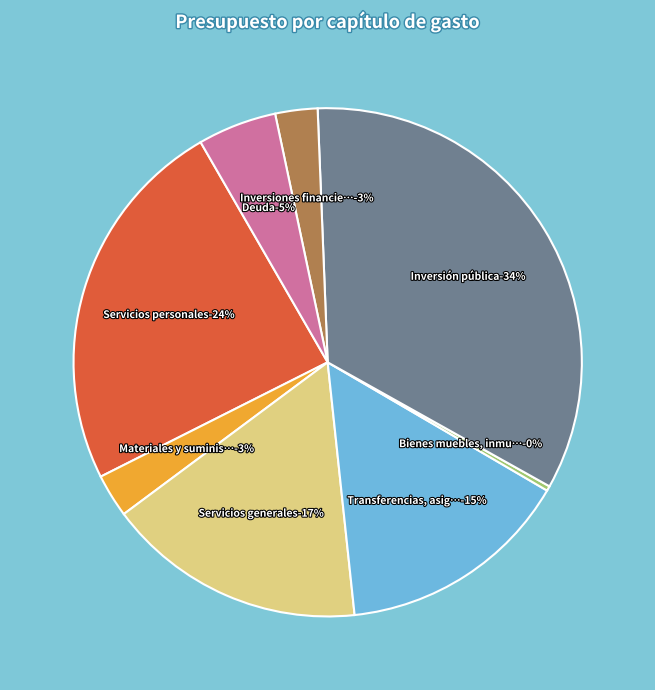

True or false: Materiales y suministros accounts for 13% of the total.

False